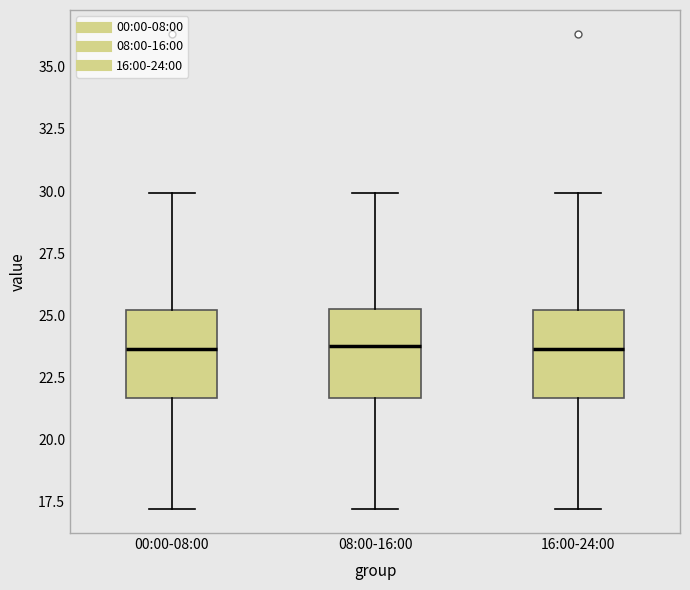

Where is the upper edge of the box for 08:00-16:00 on the y-axis? The values are not printed on the chart, so give them approximately, as read against the axis.

25.5